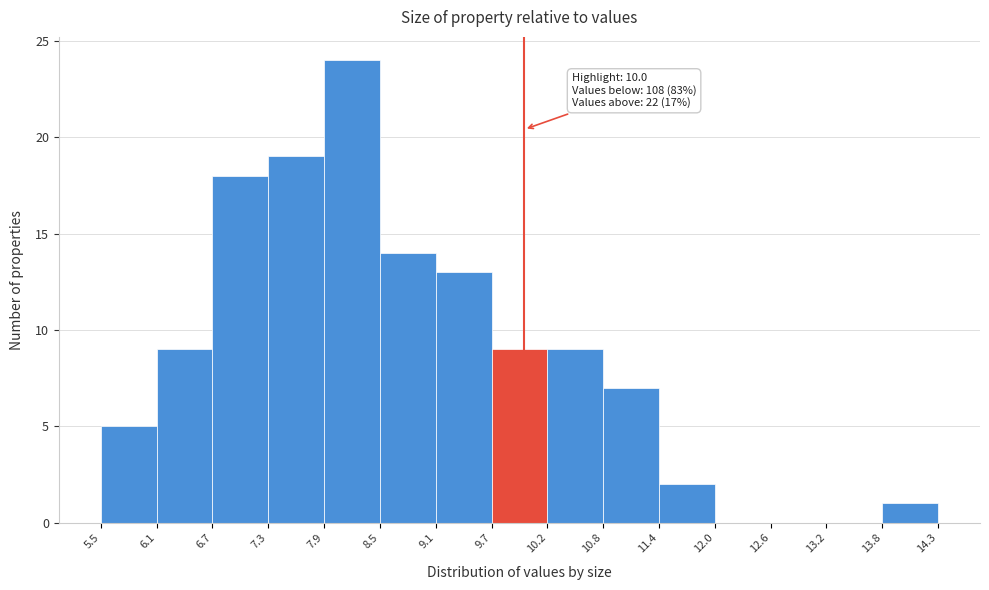

Which range on the x-axis has the tallest bar?

7.9 to 8.5